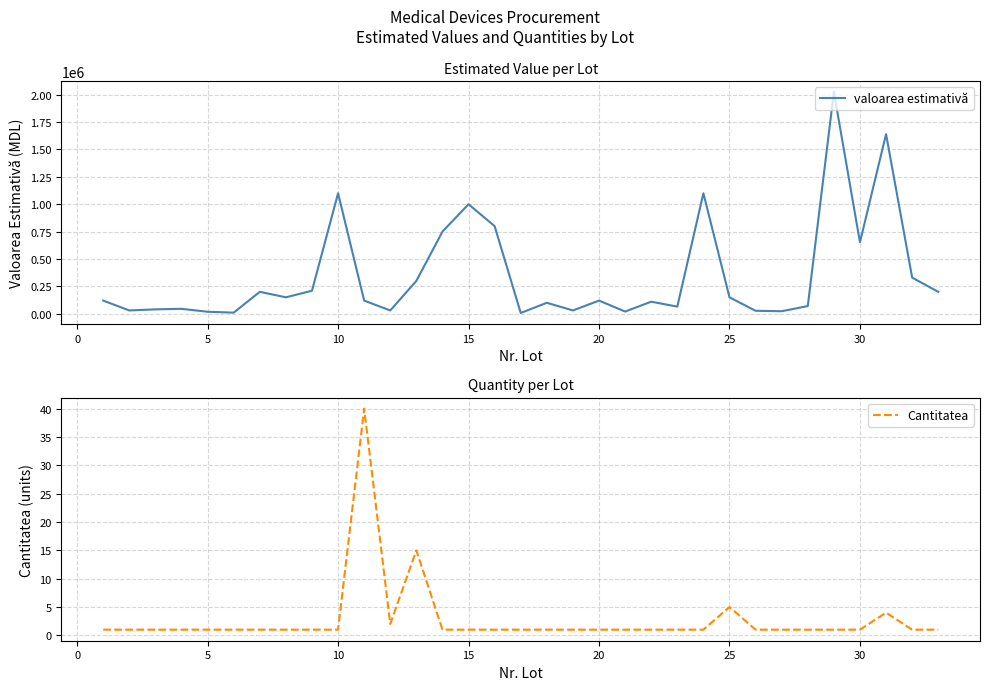

What is the highest value of the valoarea estimativă series?

2025000